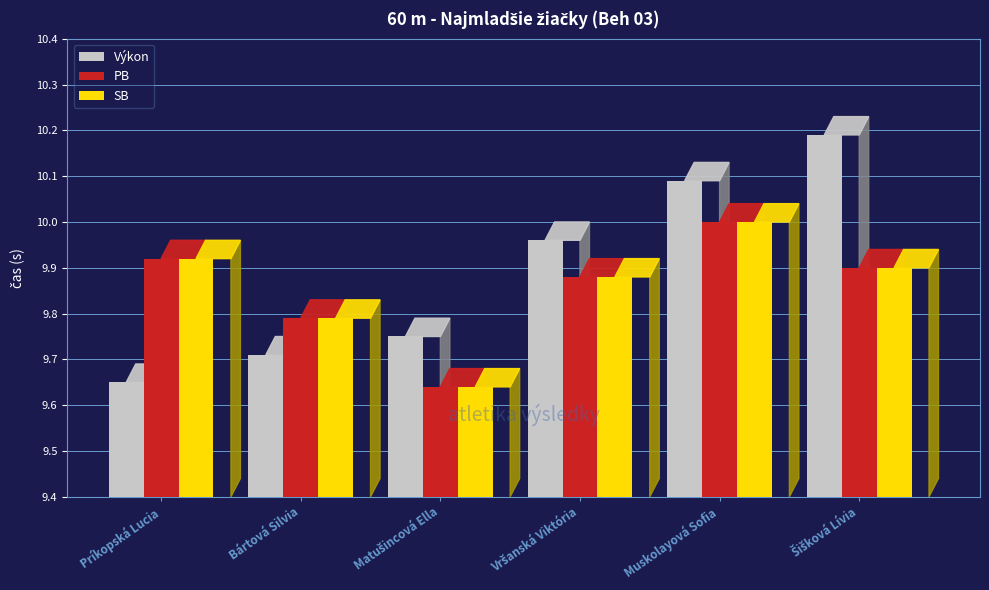

What is the value of the Výkon bar at the 2nd from the left?

9.7